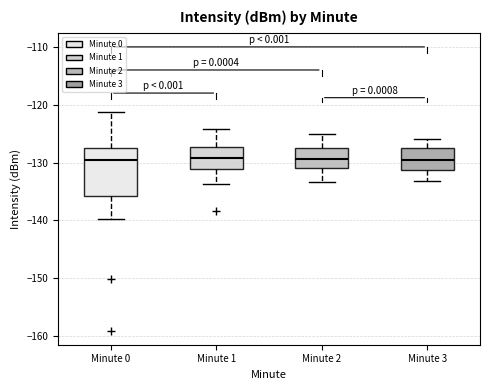

Which box is the tallest, from its lower edge to its upper edge?

Minute 0